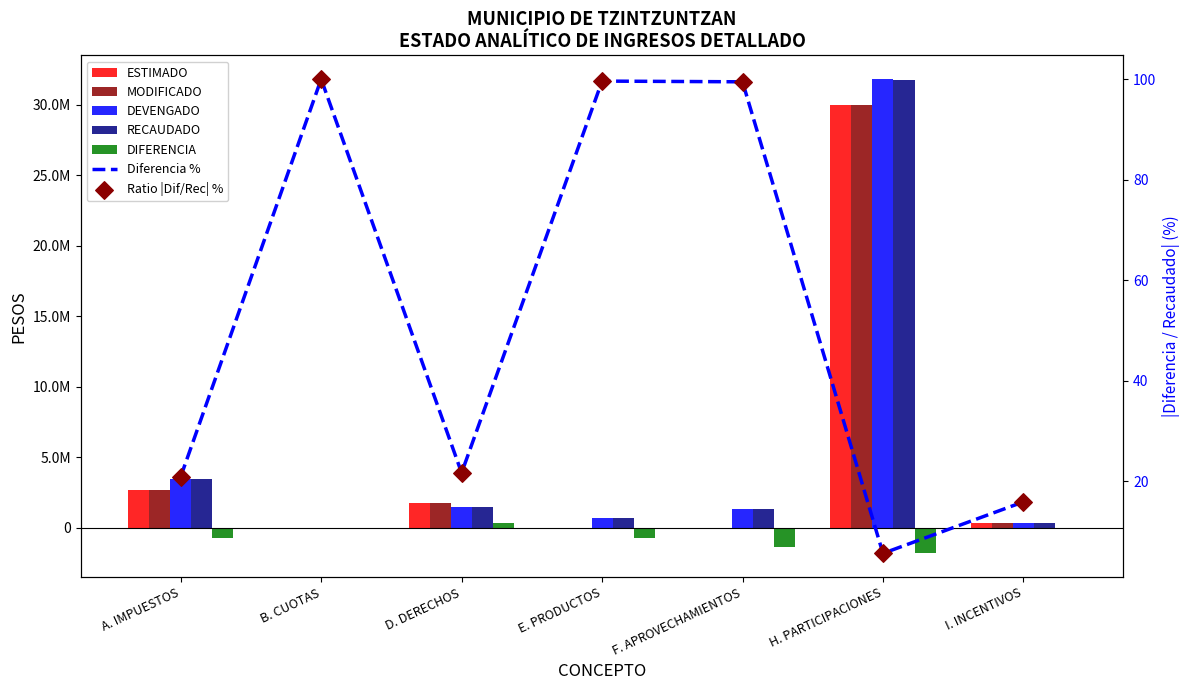

What is the total value across all series at E. PRODUCTOS?

703784.4